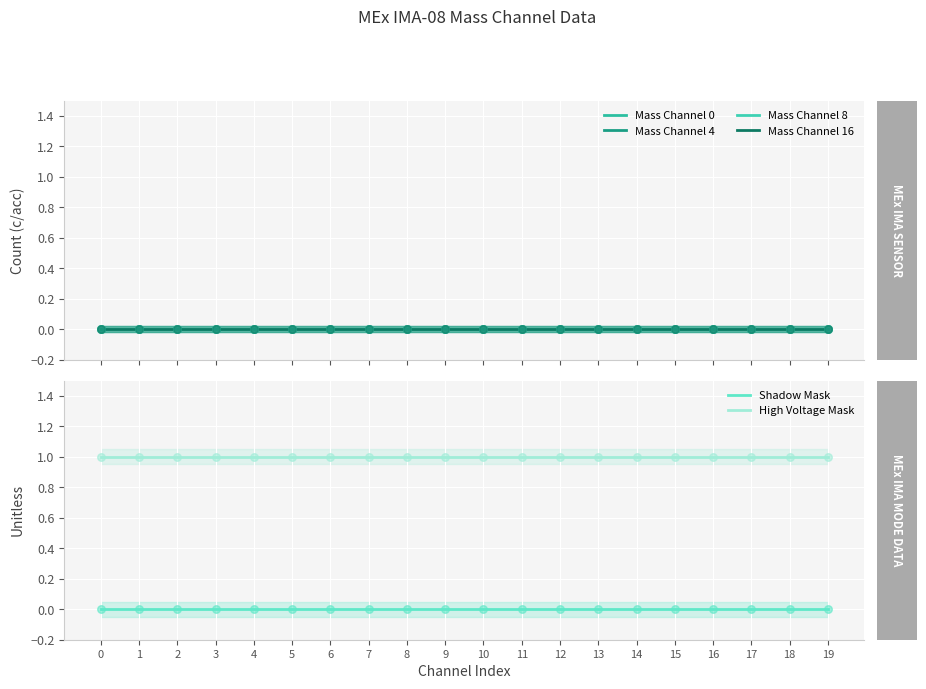

Which series reaches the maximum Y coordinate?

High Voltage Mask